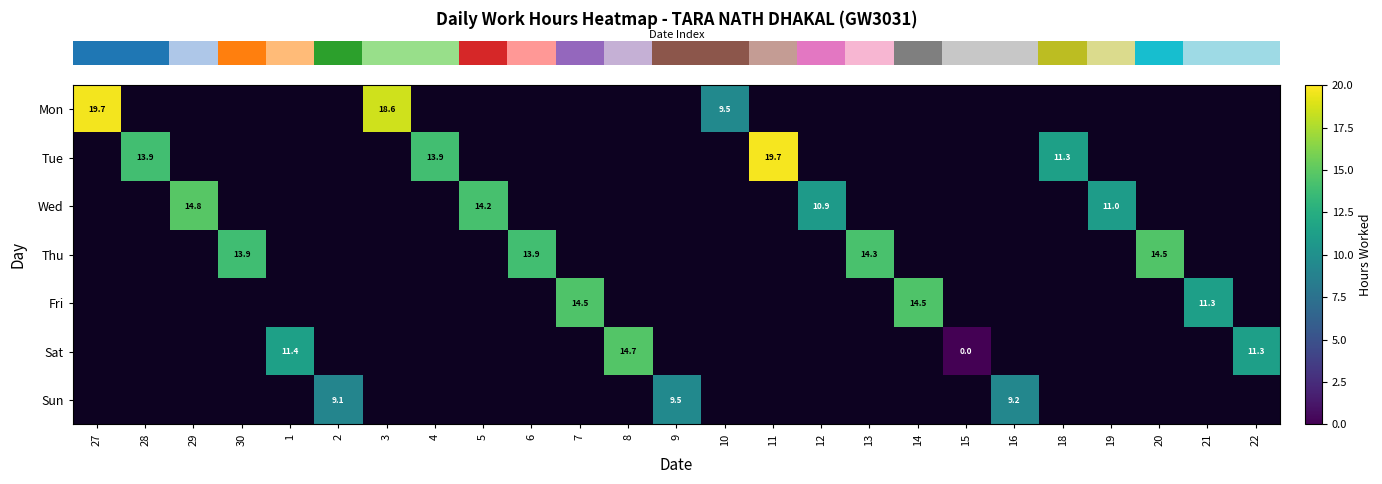

The value of row_3 at 30 is 13.9. True or false?

True